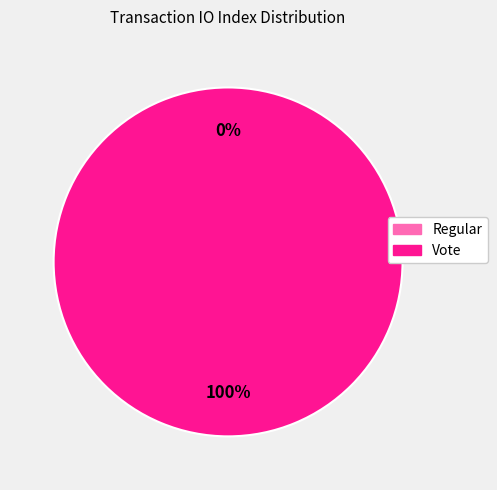

What is the total percentage of Vote and Regular?

100.0%